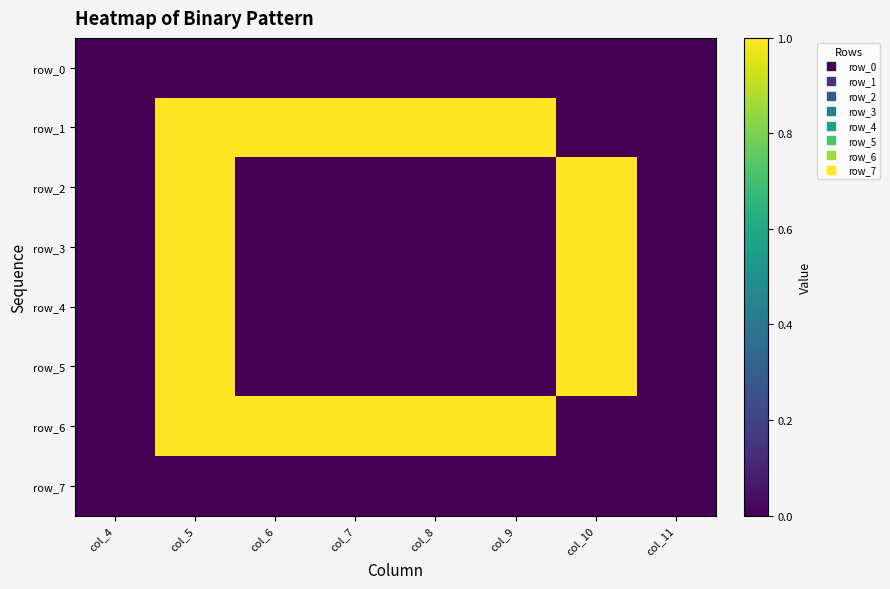

Rank the categories by row_4 value from lowest to highest.

col_4, col_6, col_7, col_8, col_9, col_11, col_5, col_10